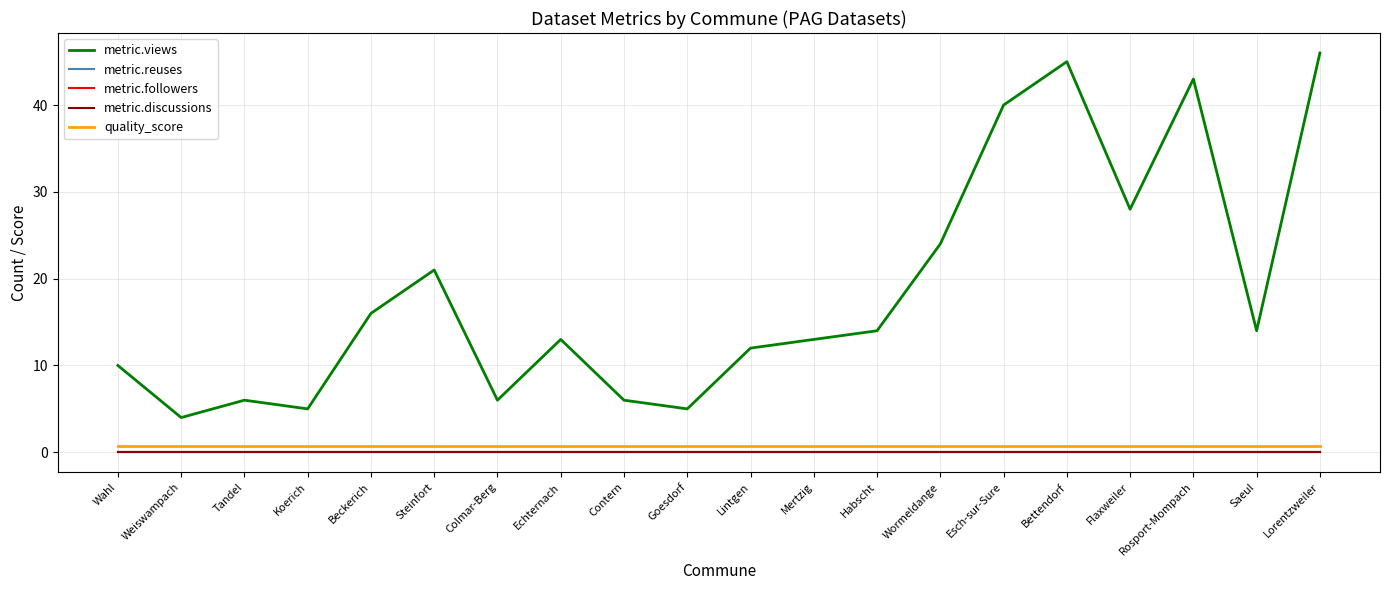

True or false: metric.followers and quality_score intersect in this chart.

False